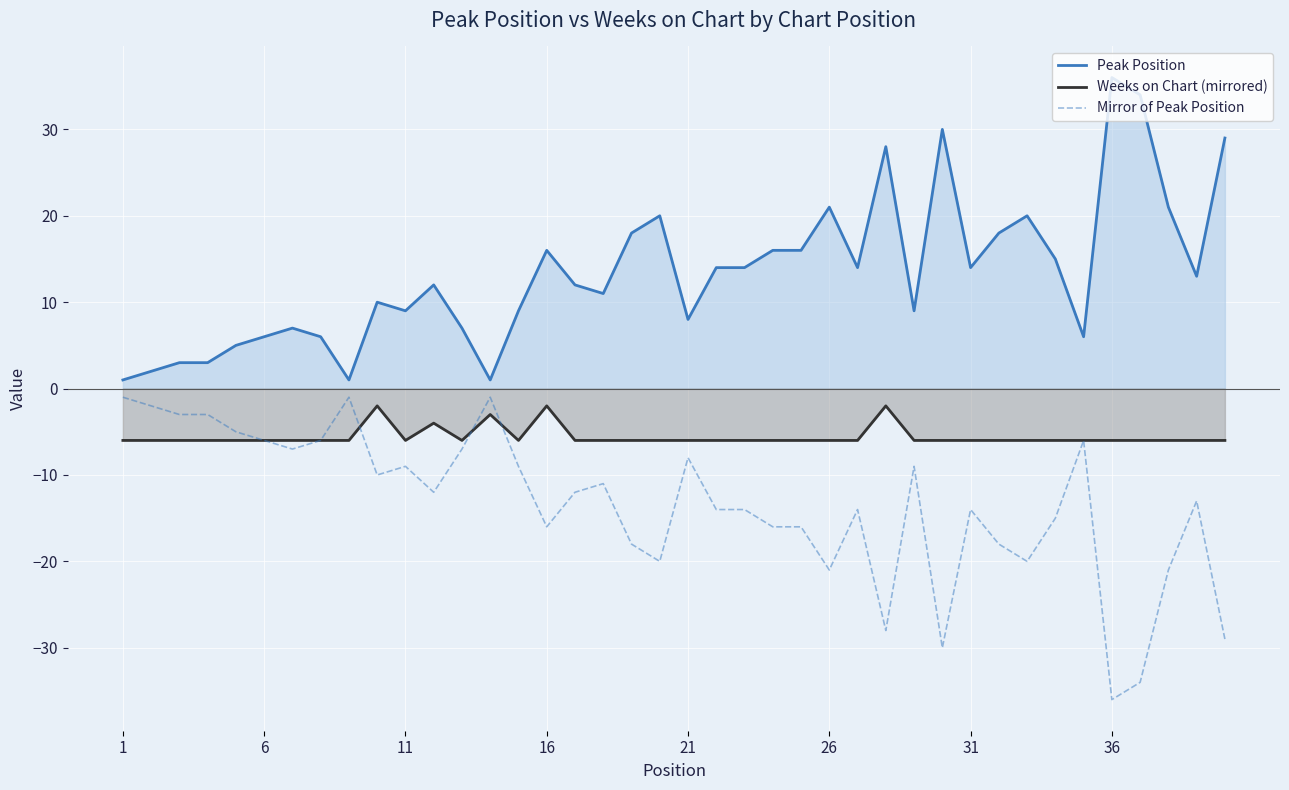

True or false: Mirror of Peak Position has a value of -1 at 8.

True